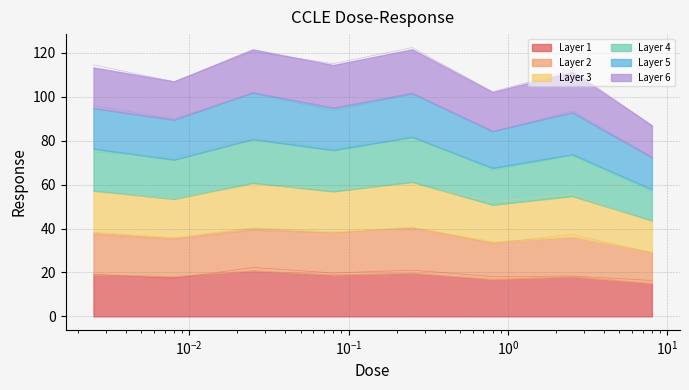

How many points are lower than both their immediate neighbors (excluding endpoints)?

3